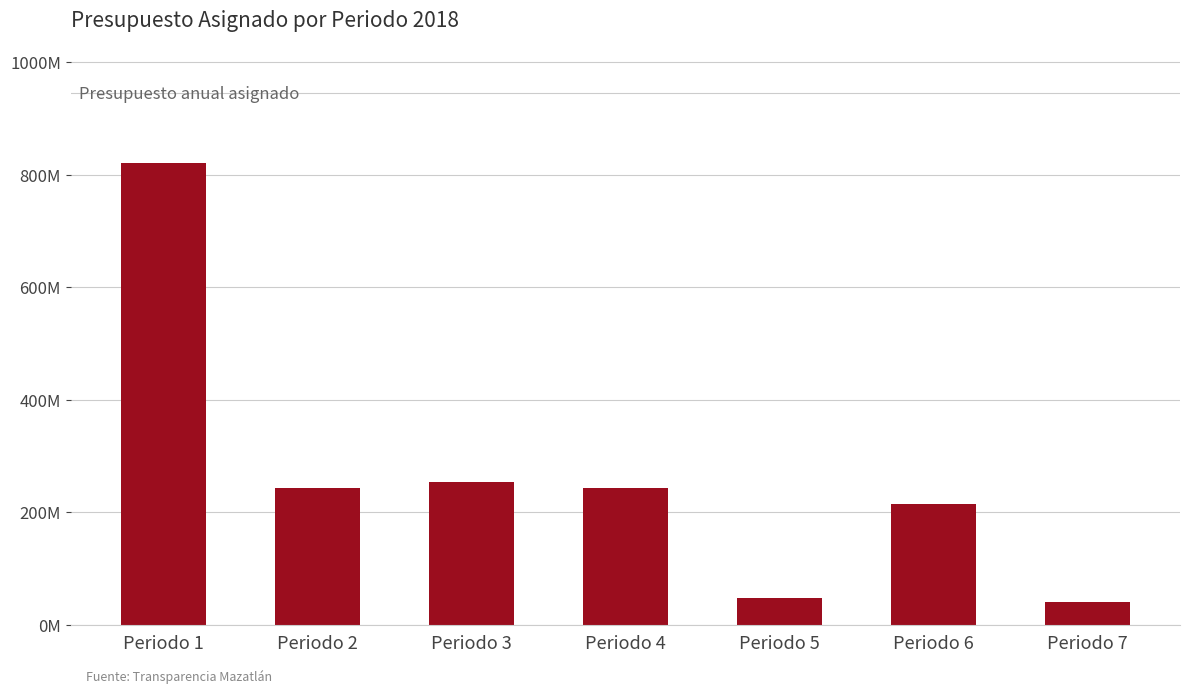

Does the chart contain any negative values?

No